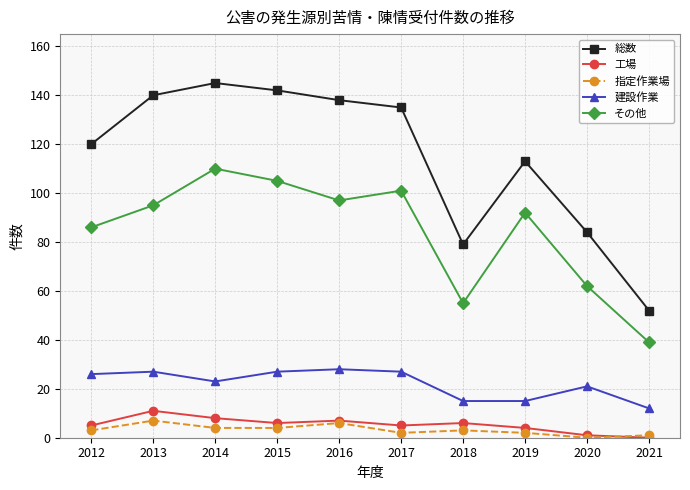

What is the value of the その他 point at the 7th from the left?

55